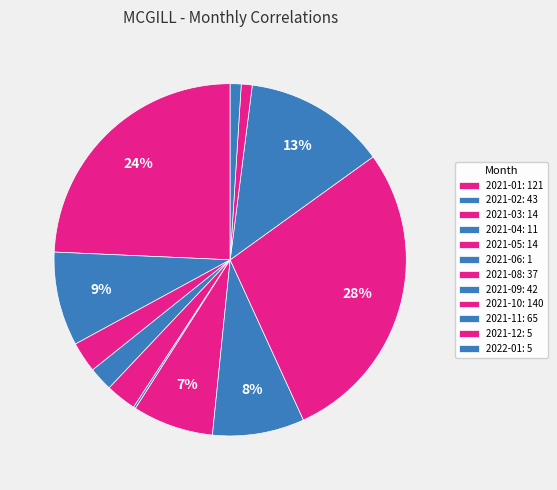

What percentage is the 2021-11 slice, to the nearest percent?

13%